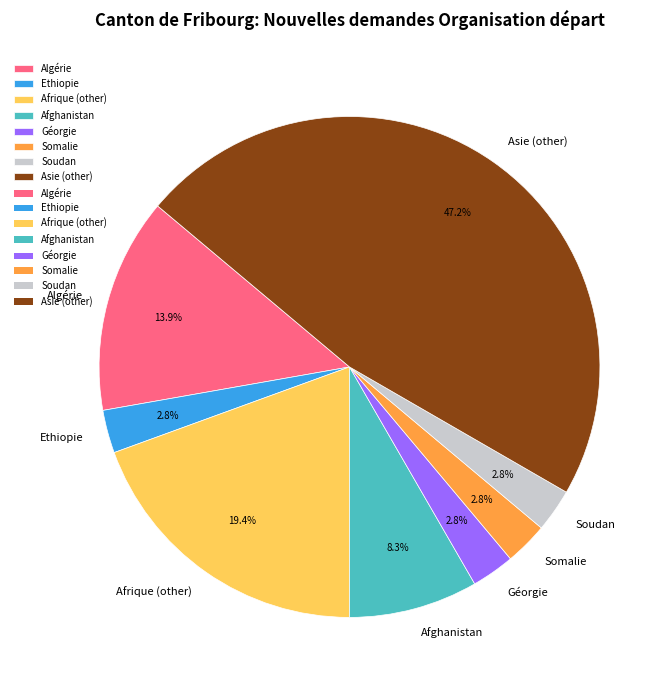

To the nearest percent, what is the average slice percentage?

12%